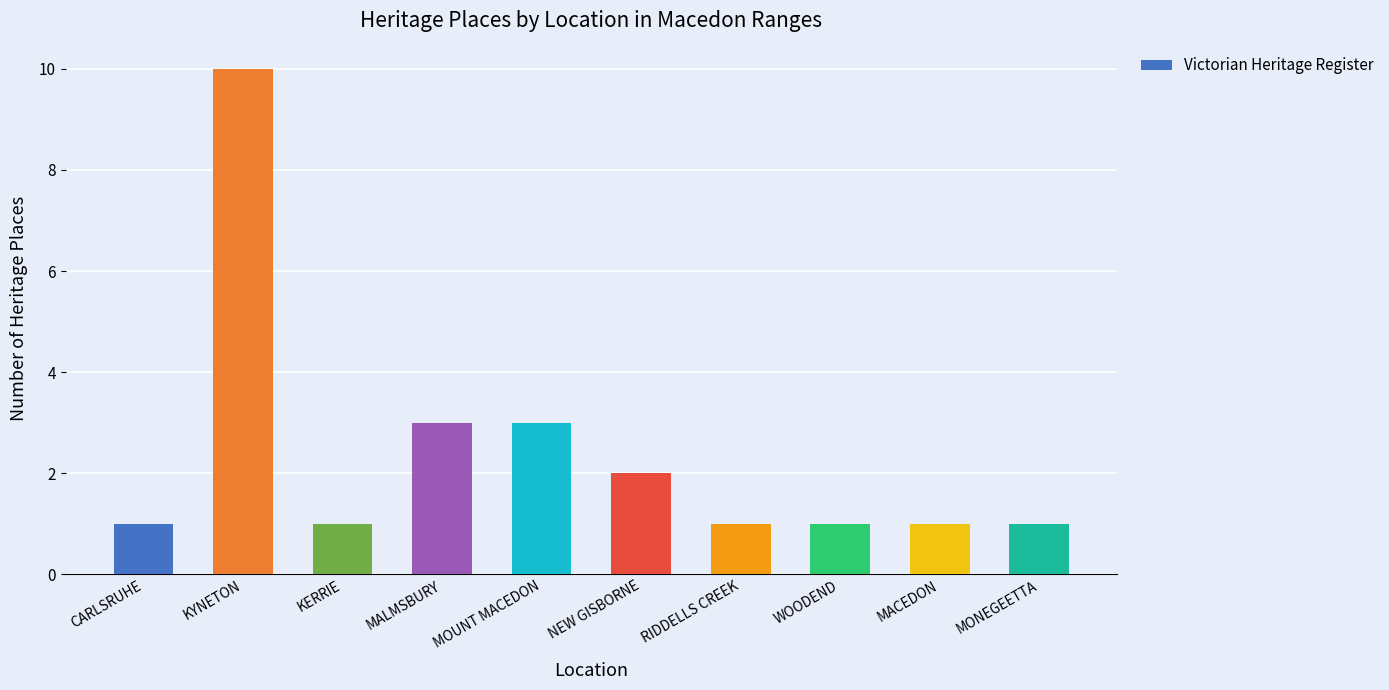

Which category has the highest value across all series?

KYNETON